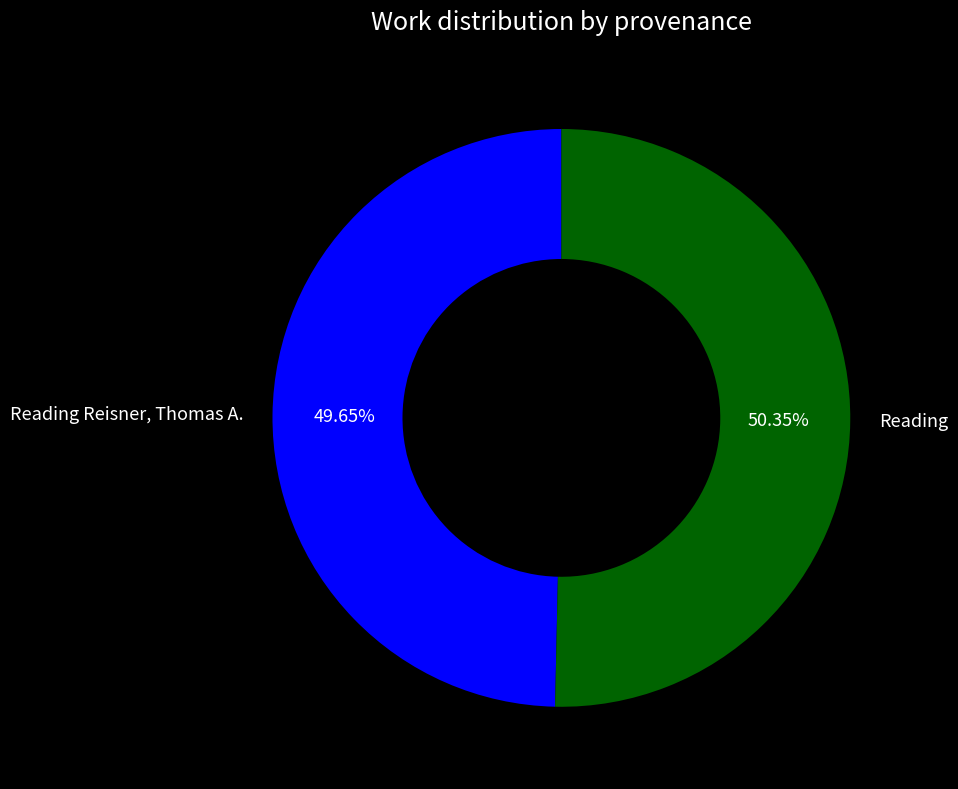

To the nearest percent, what is the combined percentage of Reading Reisner, Thomas A. and Reading?

100%